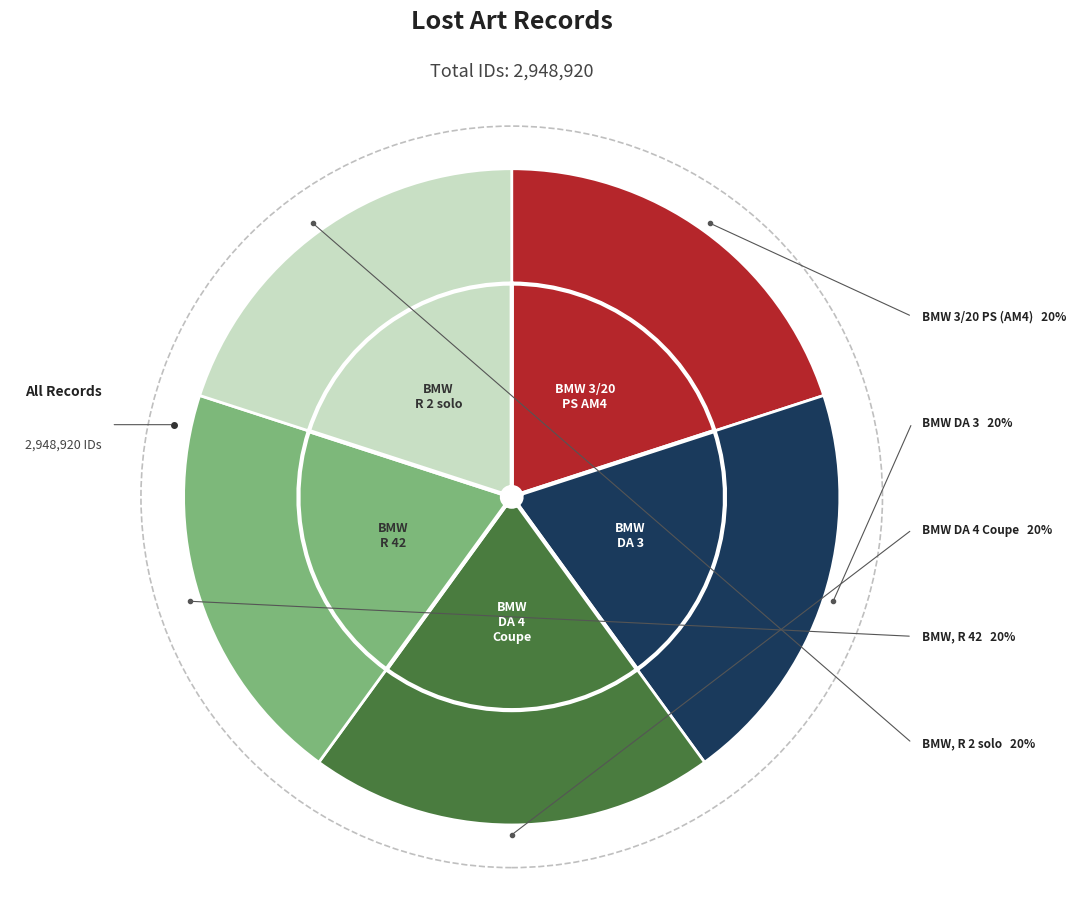

Rank the categories by value from lowest to highest.

Passenger car BMW DA 3, Passenger car BMW DA 4 Coupe, Passenger car BMW 3/20 PS (AM4), motorbike BMW, R 42, motorbike BMW, R 2 solo